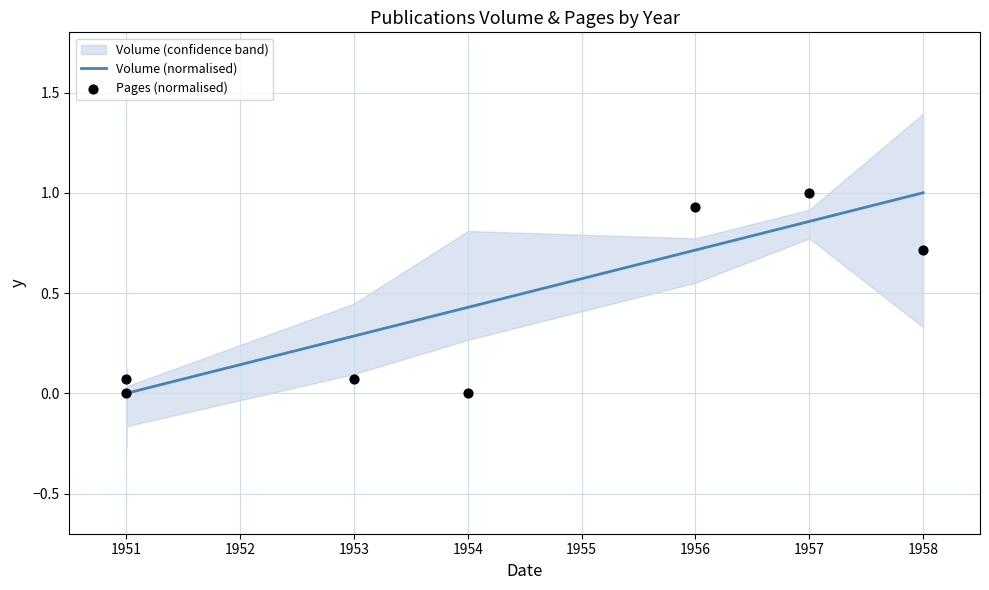

Which series contains the lowest Y value?

Volume (normalised)